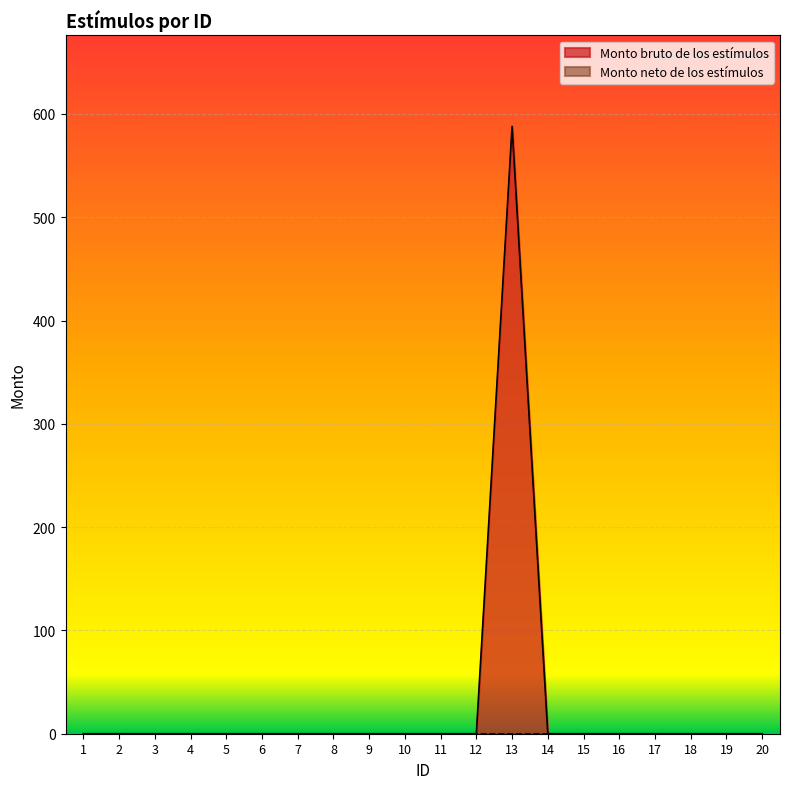

The value at 16 is 0.0. True or false?

True